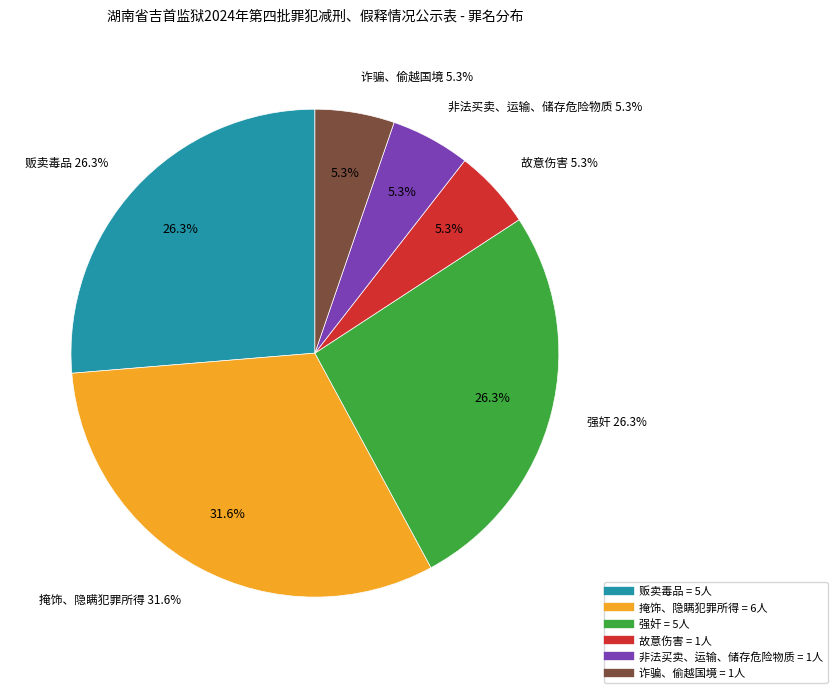

To the nearest percent, what is the difference between the largest and smallest slice percentages?

26%